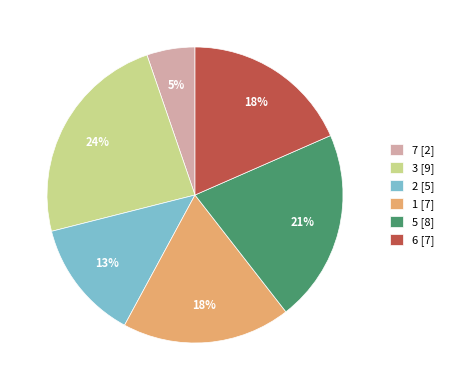

Is there any slice that represents more than half of the pie?

No